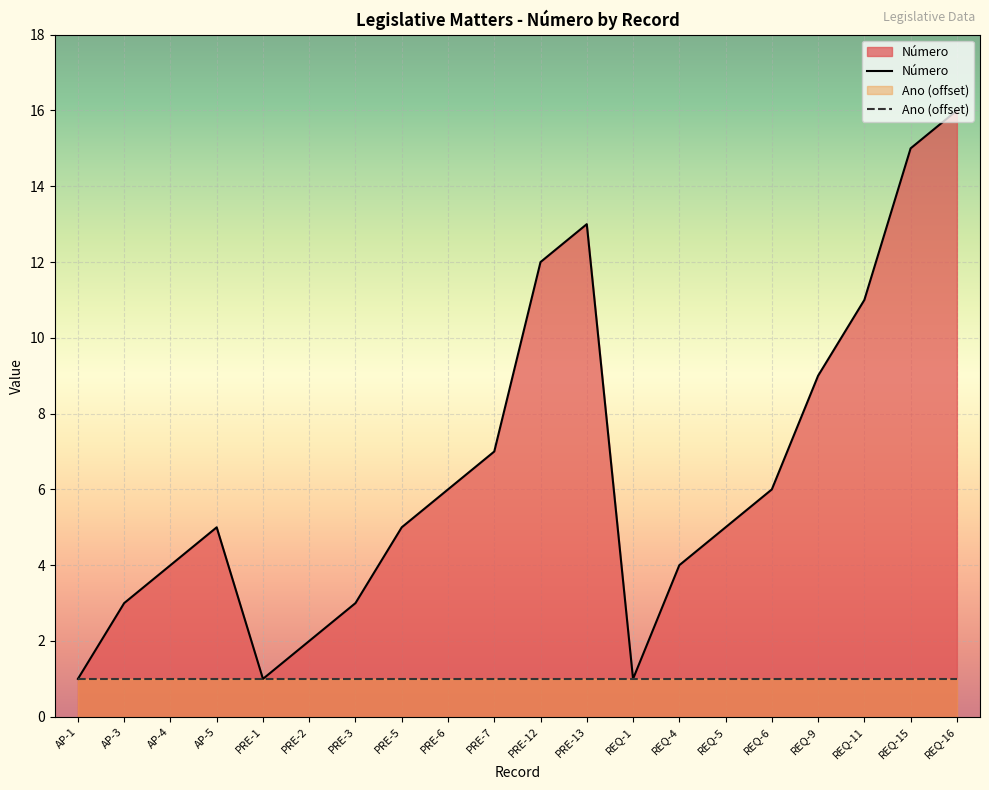

How many data points are above 5?

9